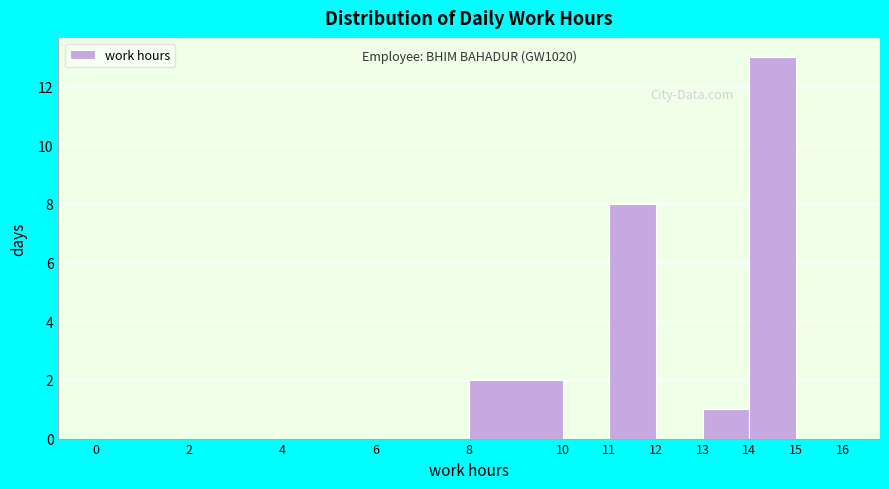

Over which range of the x-axis is the bar tallest?

14 to 15